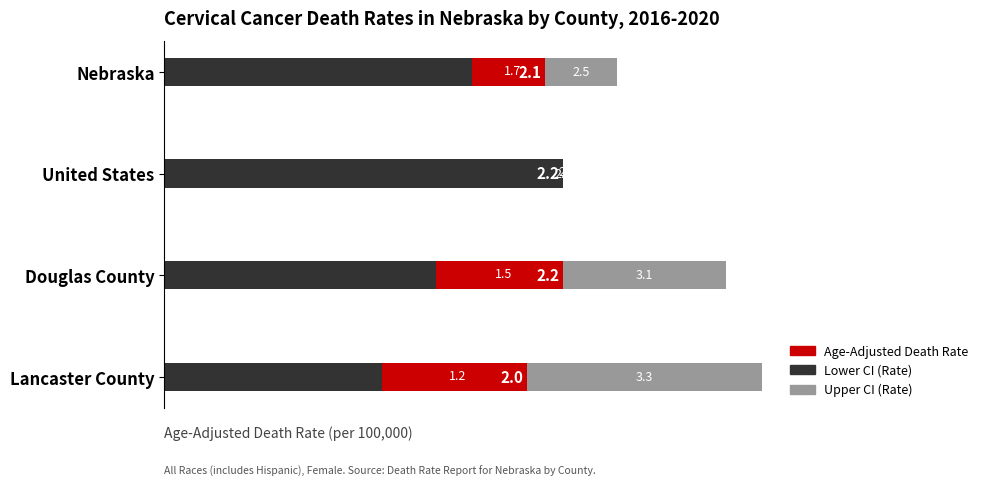

What is the total value across all series at United States?

2.2